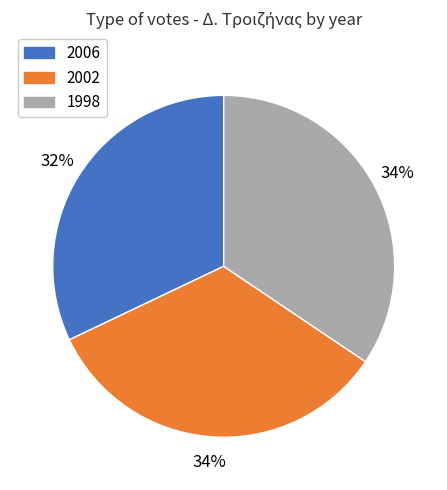

To the nearest percent, what is the difference between the largest and smallest slice percentages?

2%